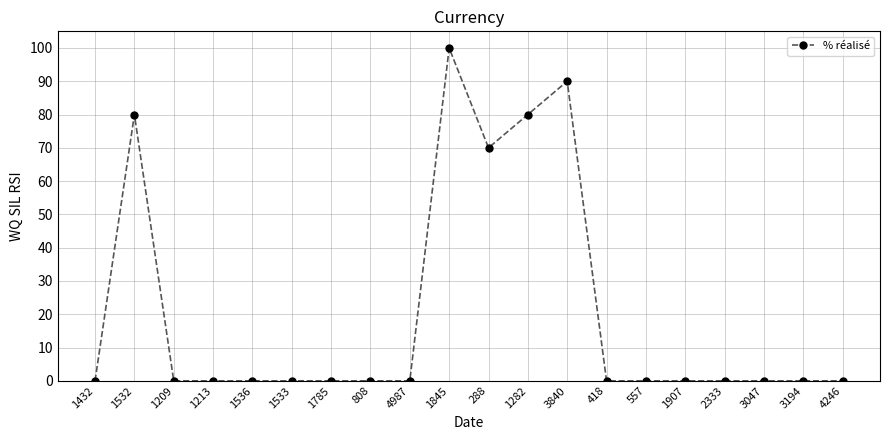

True or false: the data has more than 2 interior local peaks.

True